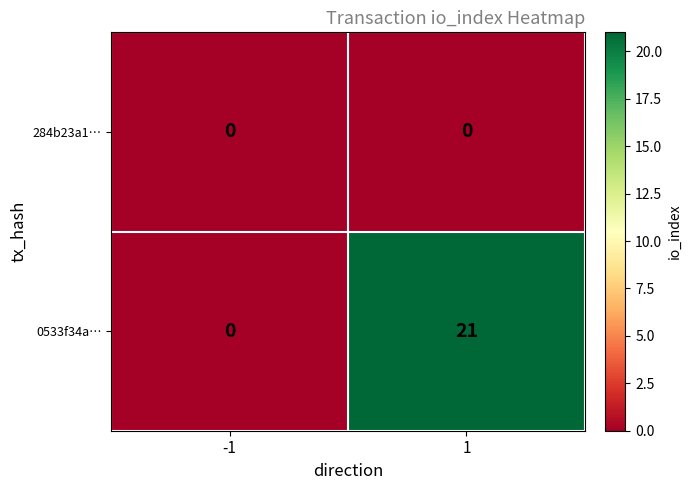

Is it true that 0533f34a… equals 9 at 1?

False